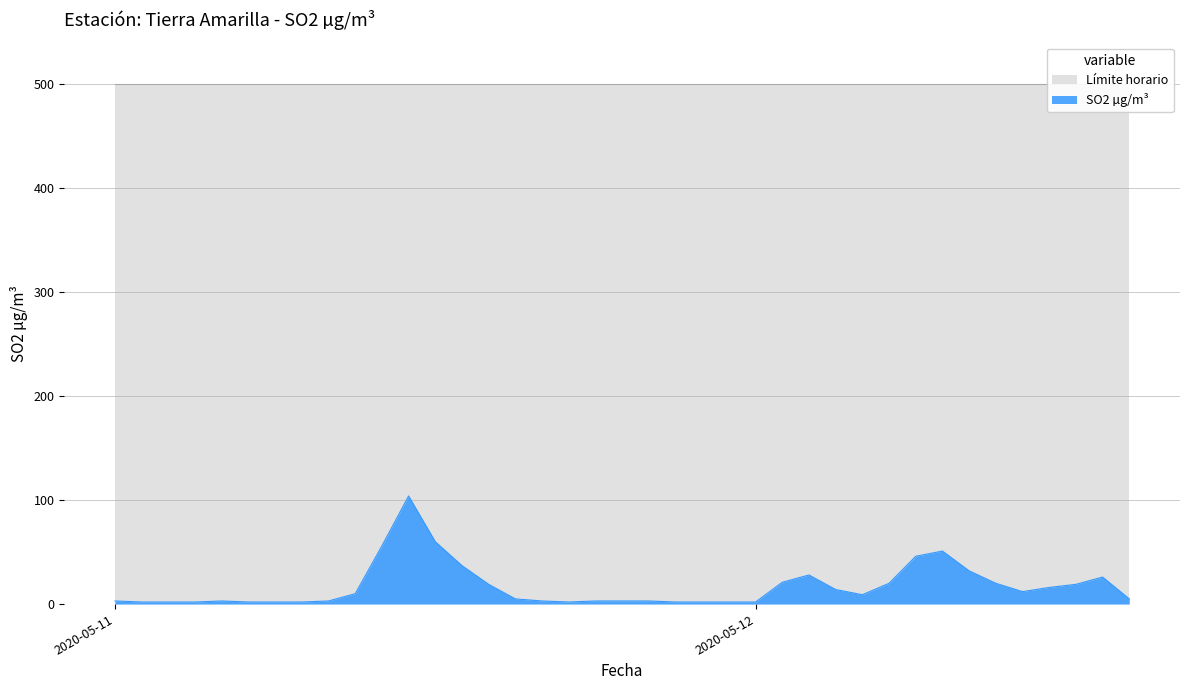

What is the average value?

17